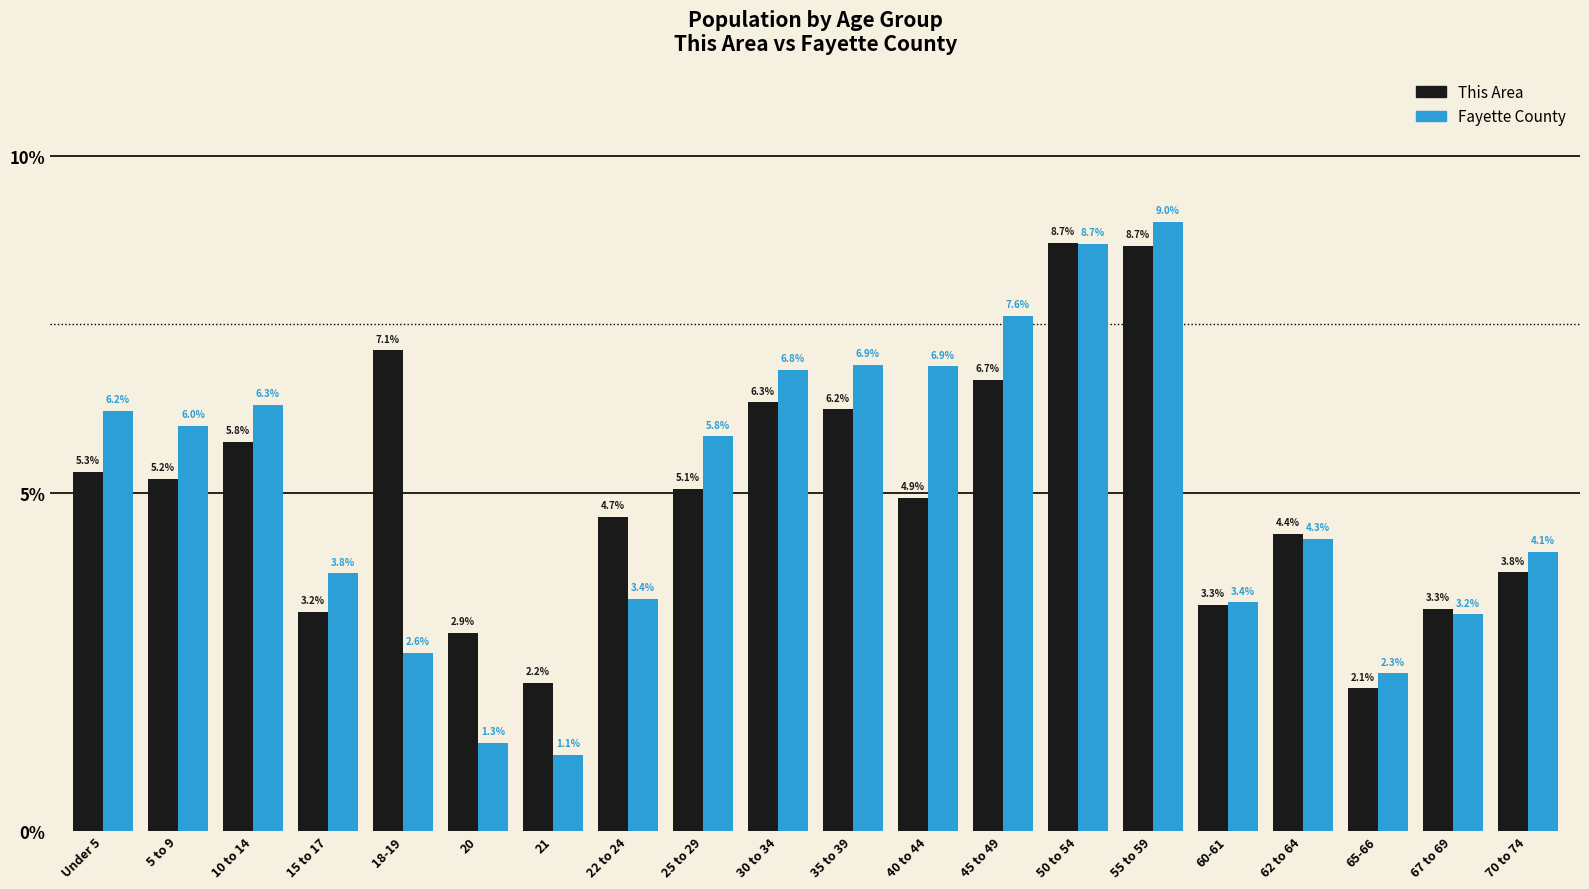

Where is Fayette County nearest to the value 5?

62 to 64